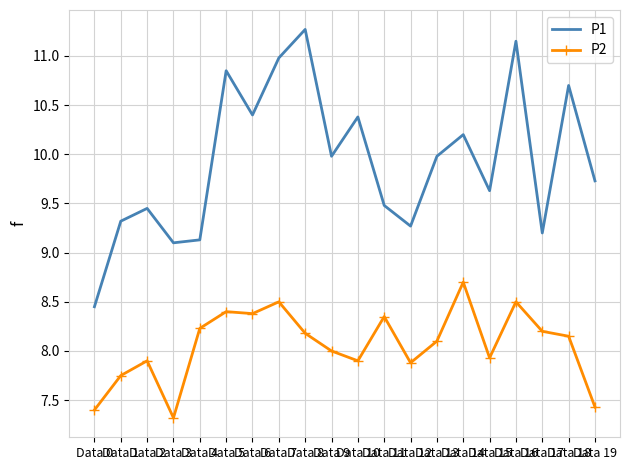

Which series has the largest range (max minus min)?

P1